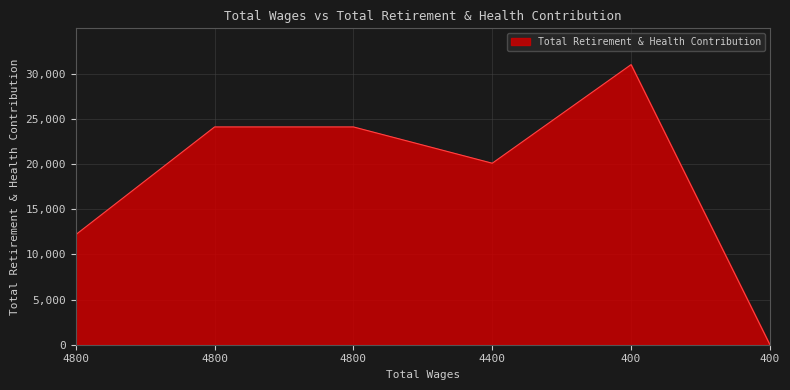

What is the difference between the maximum and second lowest values?

18809